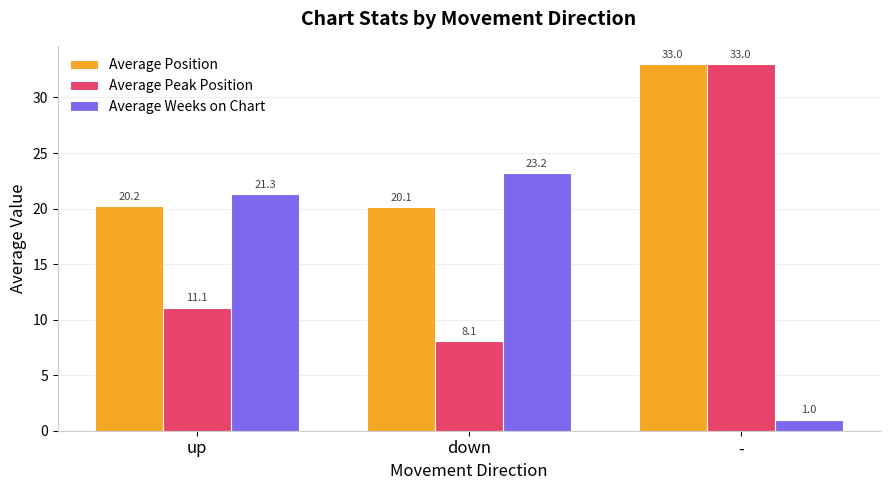

The value of Average Position at up is 20.2. True or false?

True